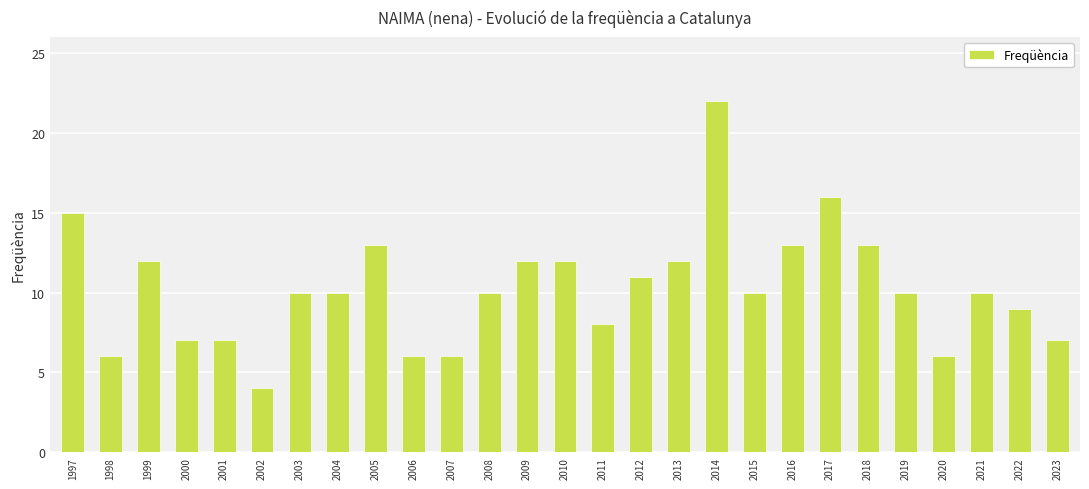

Reading left to right, list all the values displayed in this chart.

15	6	12	7	7	4	10	10	13	6	6	10	12	12	8	11	12	22	10	13	16	13	10	6	10	9	7